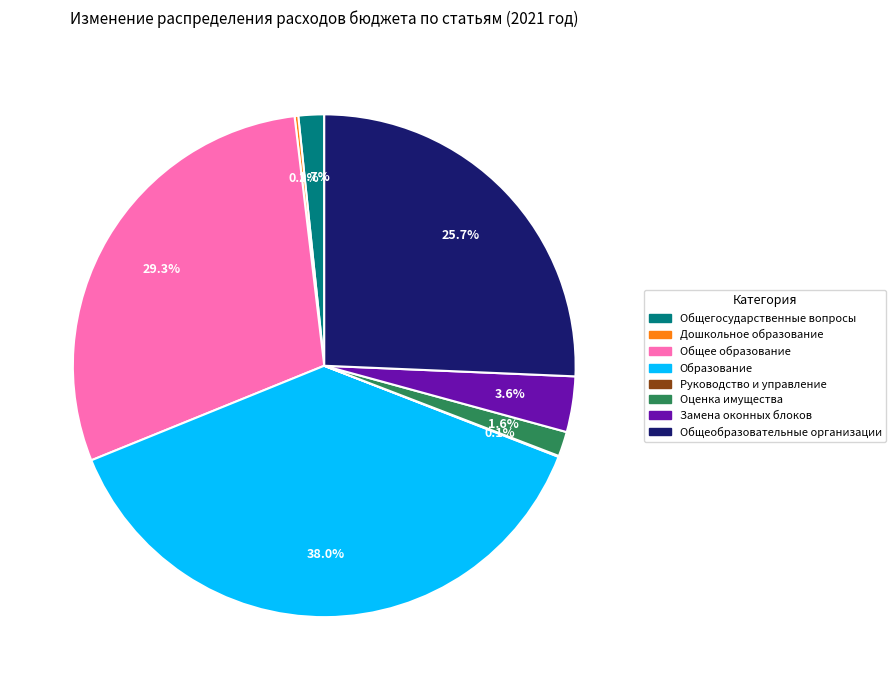

True or false: Общее образование accounts for 41% of the total.

False